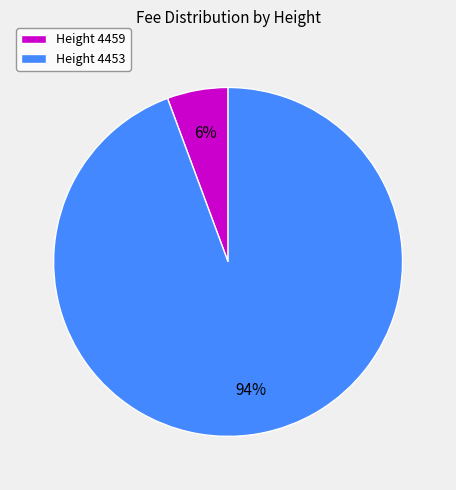

How many slices are in this pie chart?

2